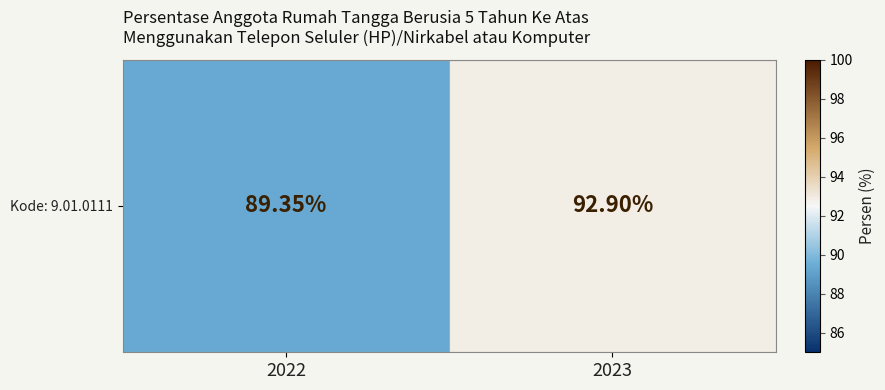

Reading left to right, extract all data points from this chart.

2022=89.3	2023=92.9